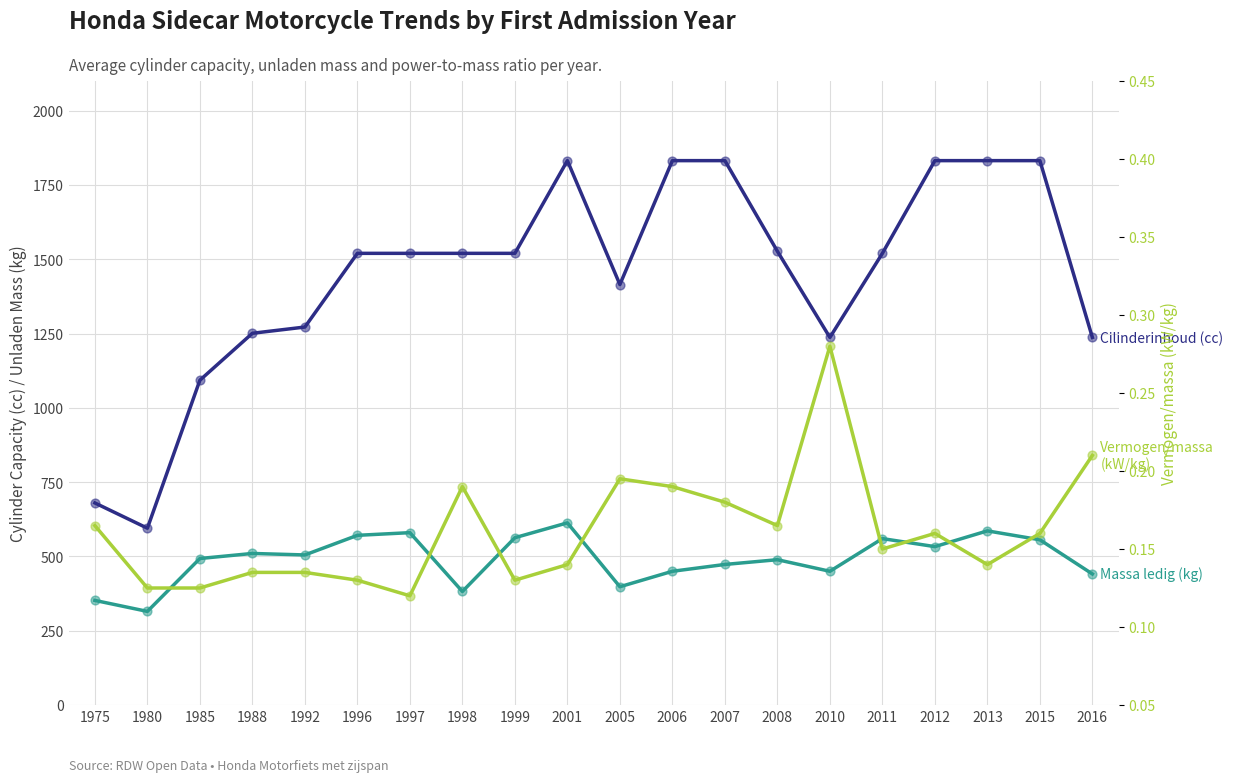

Which series has the largest Y range (max minus min)?

Cilinderinhoud (cc)